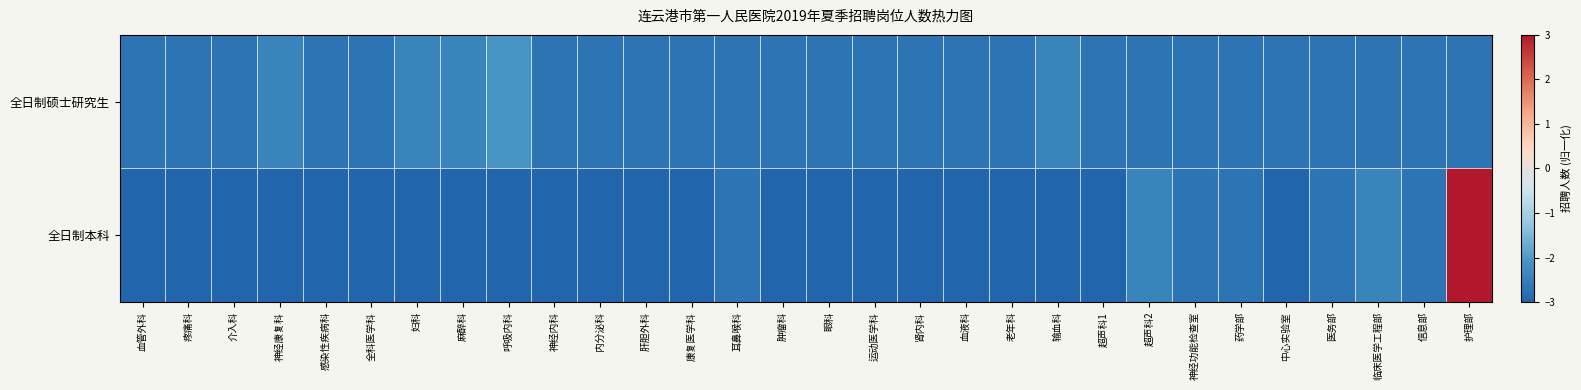

Rank the series by their maximum value, from highest to lowest.

全日制本科, 全日制硕士研究生